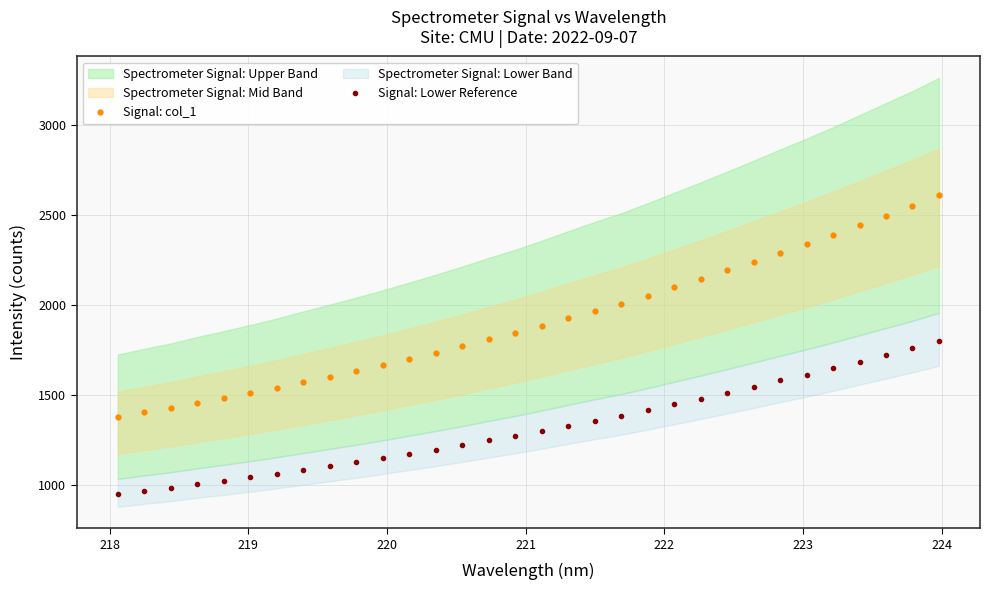

Which series has the largest total across all categories?

Signal: col_1